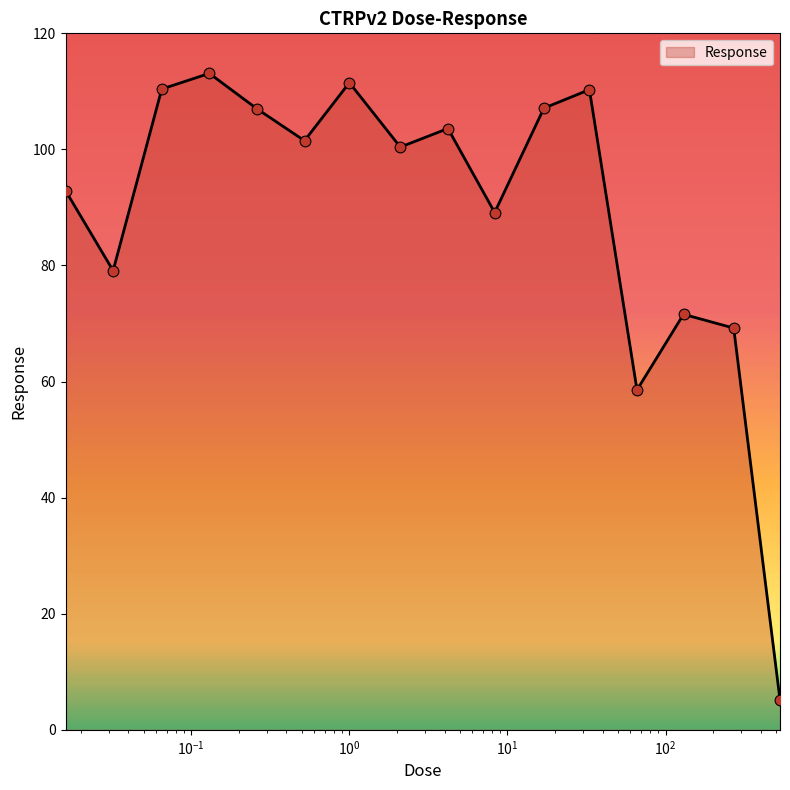

What is the minimum value shown in the chart?

5.2